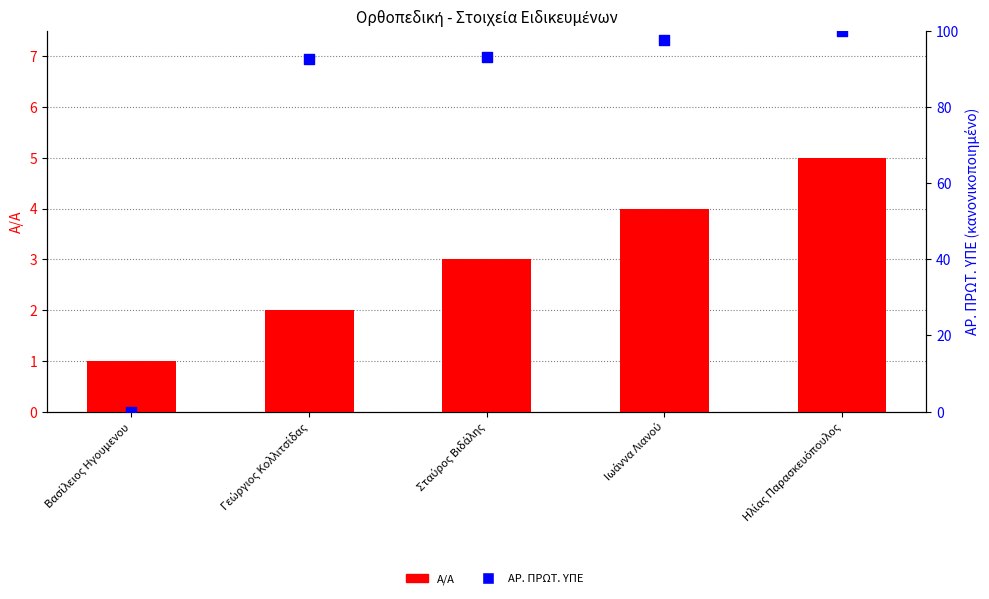

What are all the series names shown in the legend?

Α/Α, ΑΡ. ΠΡΩΤ. ΥΠΕ